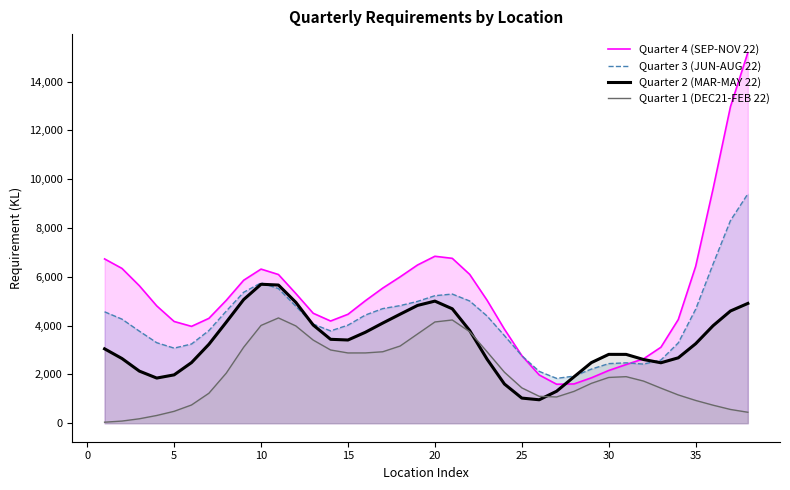

Which series has the widest spread of values?

Quarter 4 (SEP-NOV 22)